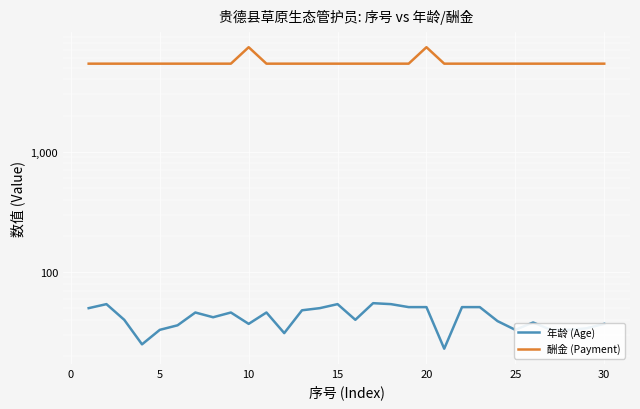

Reading left to right, extract all data points from this chart.

年龄 (Age): 50	54	40	25	33	36	46	42	46	37	46	31	48	50	54	40	55	54	51	51	23	51	51	39	33	38	33	33	34	37
酬金 (Payment): 5400	5400	5400	5400	5400	5400	5400	5400	5400	7400	5400	5400	5400	5400	5400	5400	5400	5400	5400	7400	5400	5400	5400	5400	5400	5400	5400	5400	5400	5400